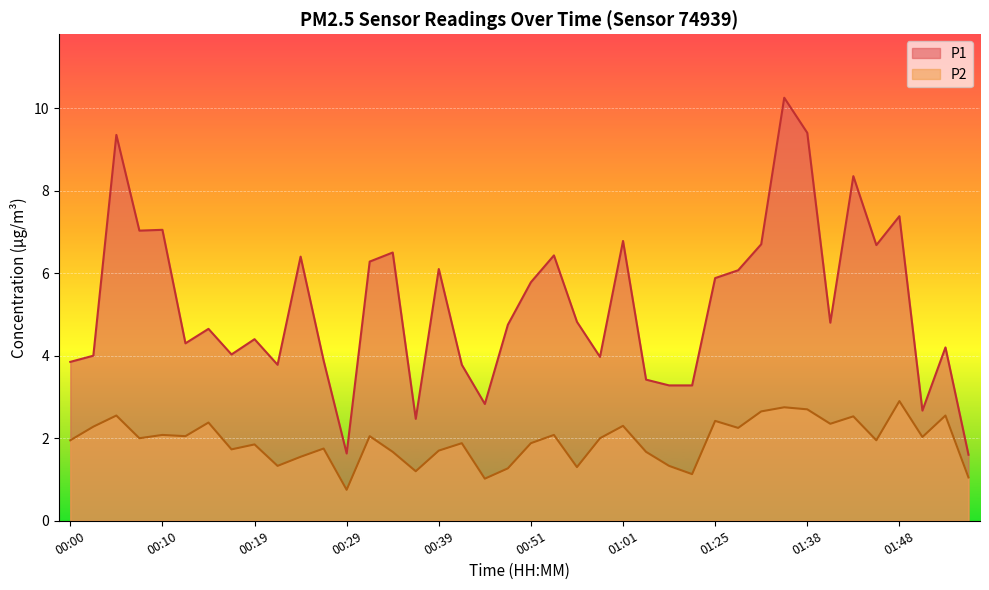

What is the difference between the second highest and second lowest values in the P2 series?

1.7